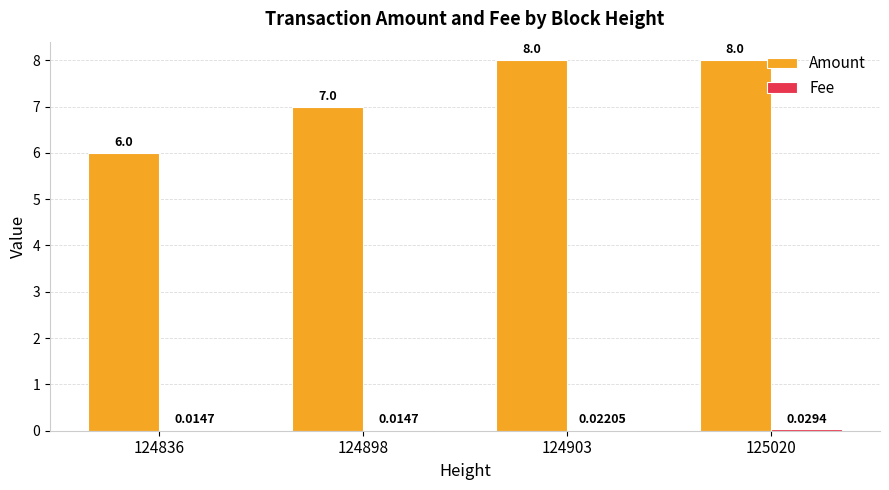

At which label is Amount closest to 7?

124898